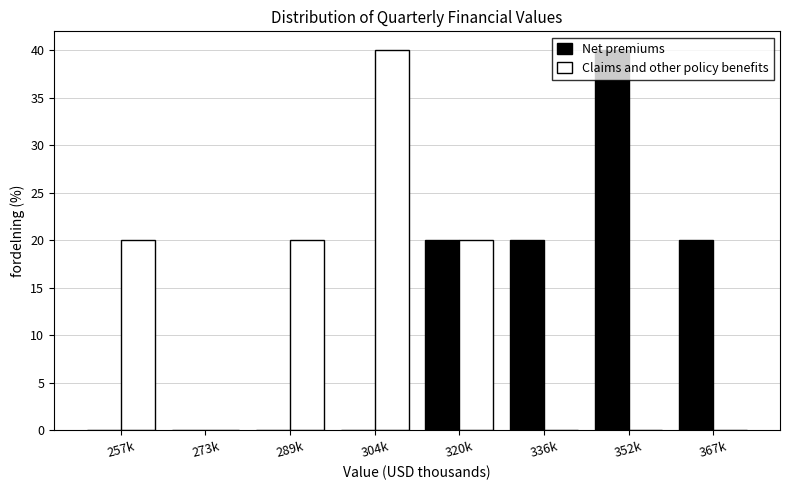

What is the highest value of the Claims and other policy benefits series?

40